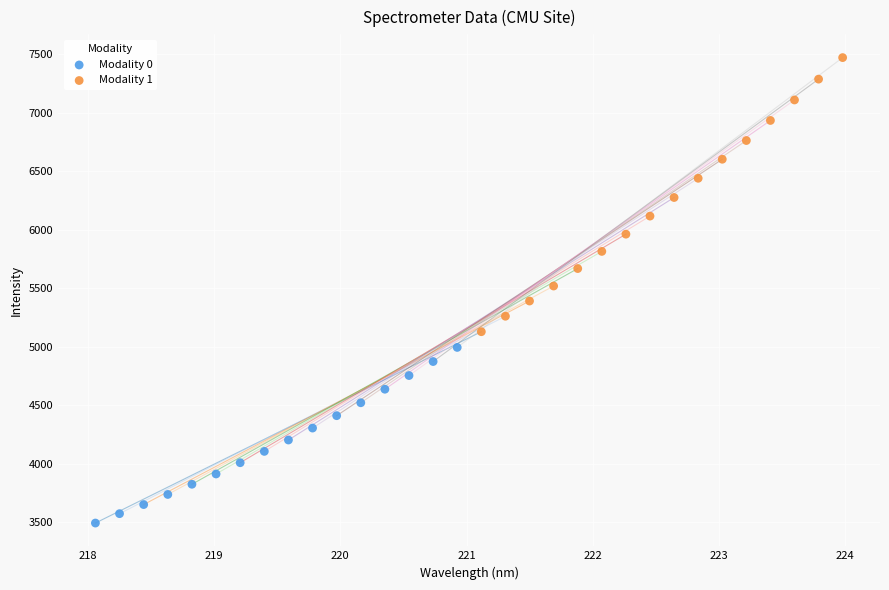

Which series has the largest Y range (max minus min)?

Modality 1